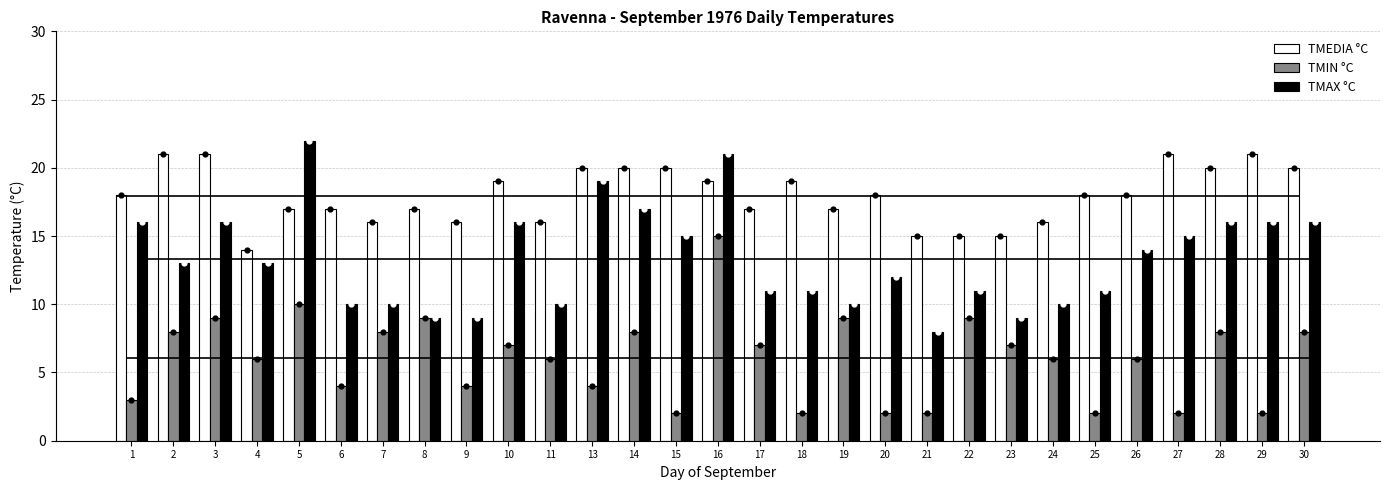

At how many categories does at least one series exceed 18?

13